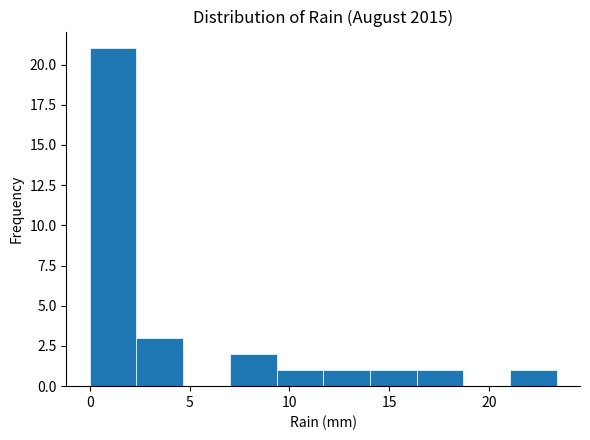

Which range on the x-axis has the tallest bar?

0.0 to 2.5